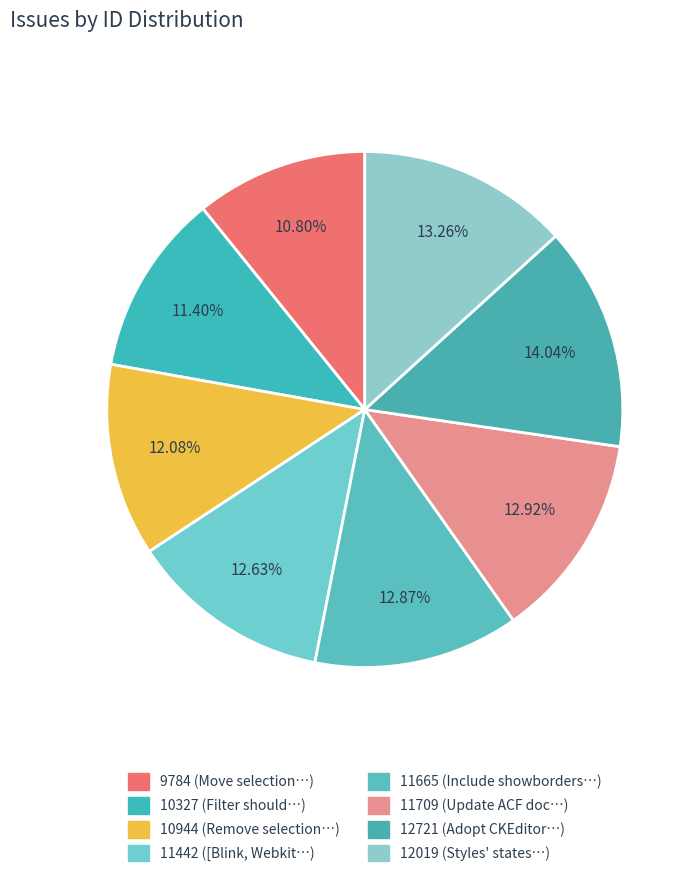

Which slice is the largest?

12721